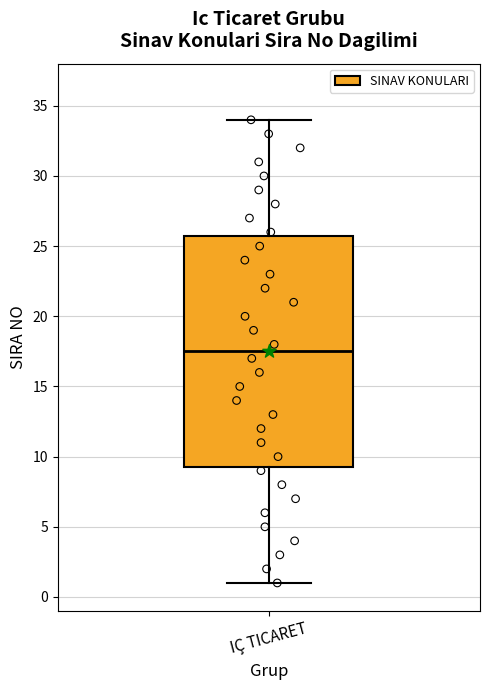

Transcribe this box plot: give where the median line is, the range the box spans, and where the two whiskers end, as read against the y-axis. The values are not printed on the chart, so give them approximately, as read against the axis.

median 17.5, box 9.5 to 26.0, whiskers 1.0 to 34.0